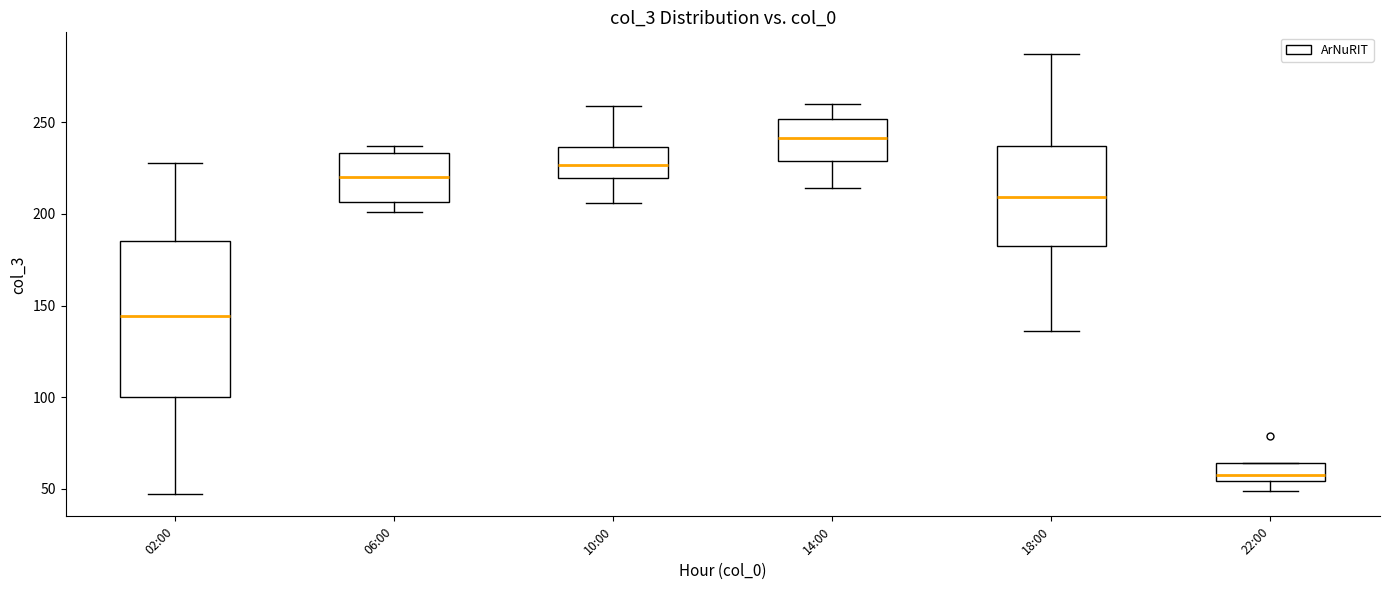

Comparing the boxes themselves (not the whiskers), which one is the tallest?

02:00